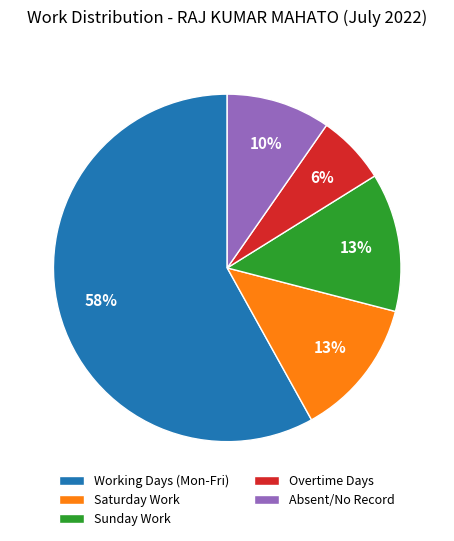

Do Saturday Work and Working Days (Mon-Fri) together represent more than half of the pie?

Yes